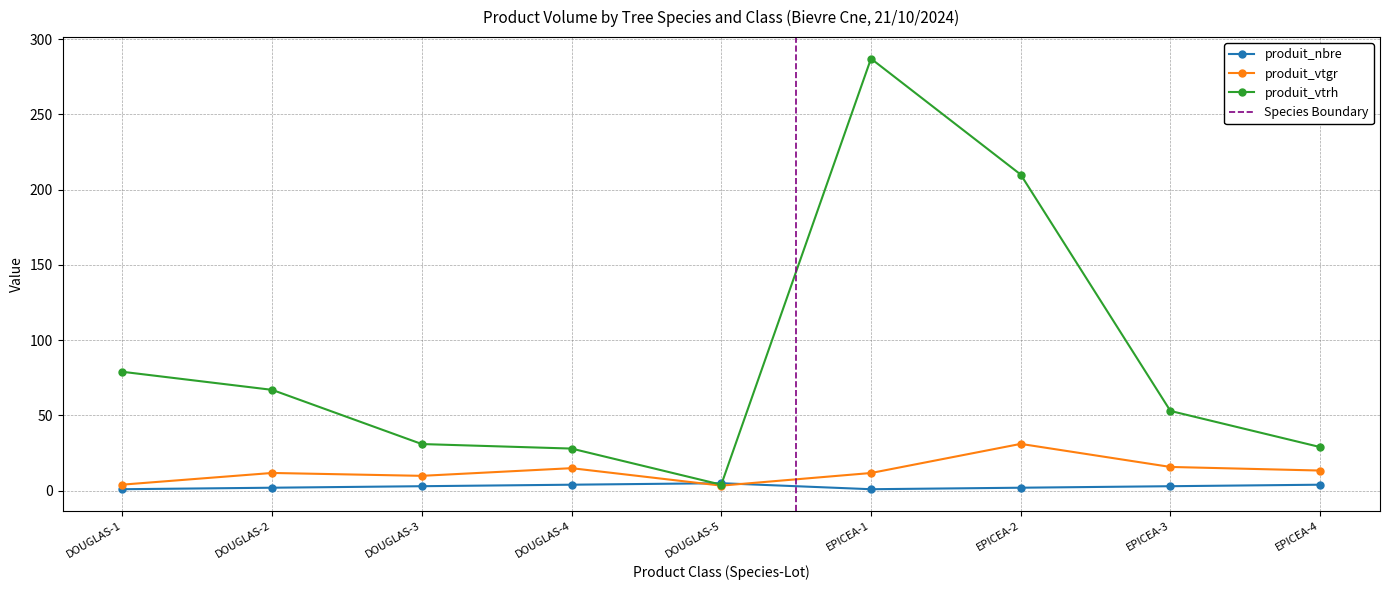

What is the difference between the highest and lowest values at DOUGLAS-3?

28.0